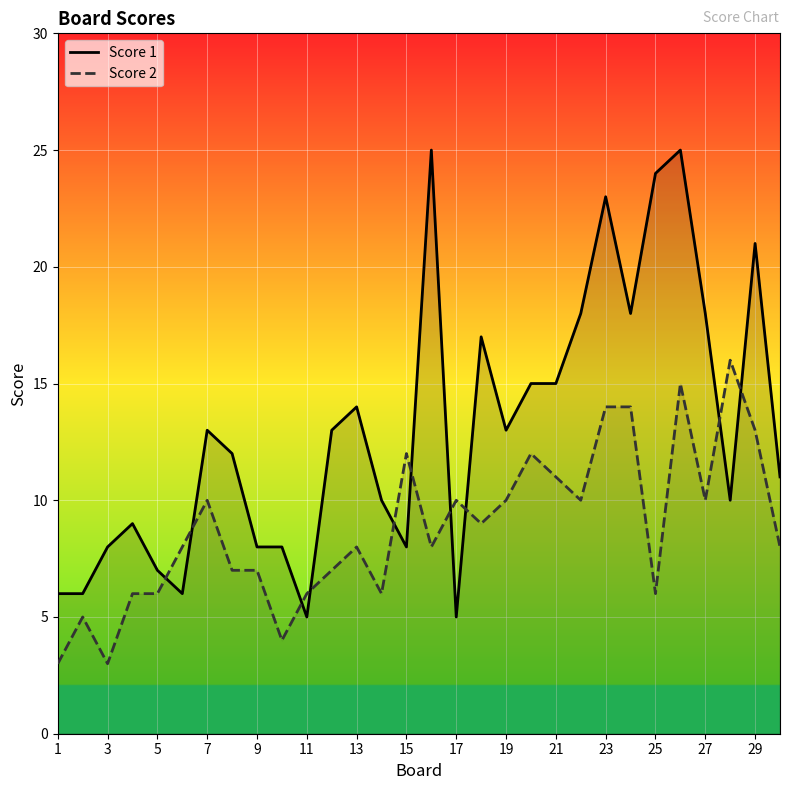

After their last crossing, which series has the higher values: Score 2 or Score 1?

Score 1